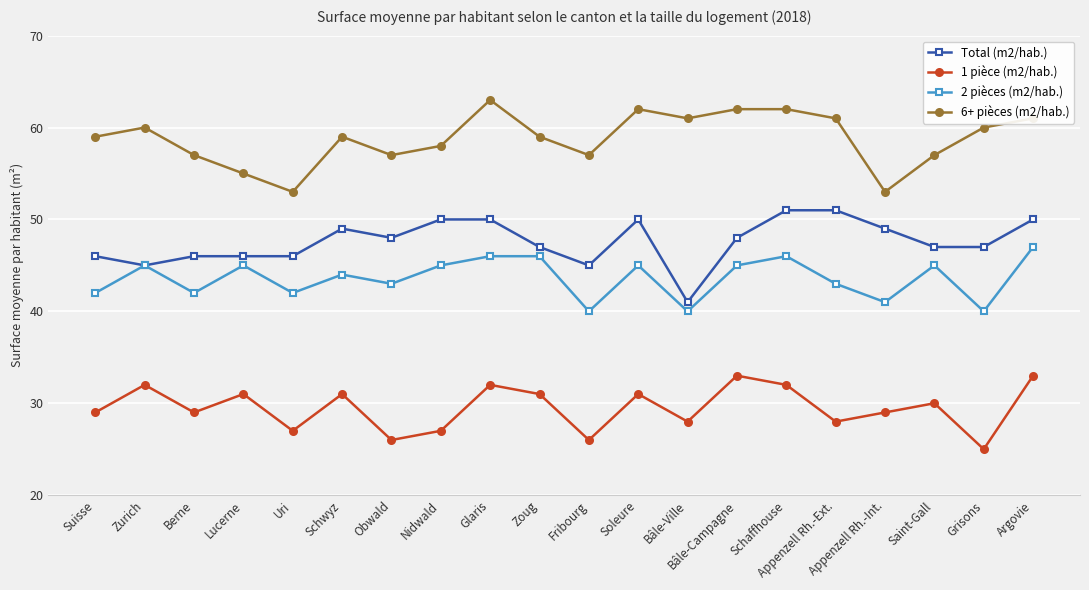

What is the total value across all series at Bâle-Campagne?

188